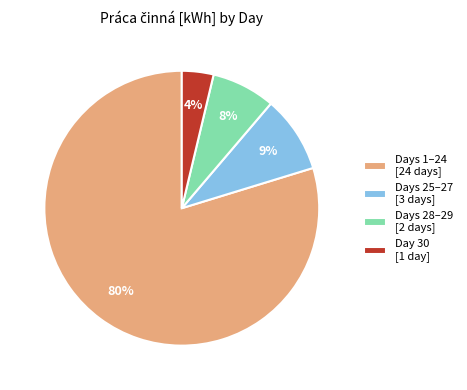

To the nearest percent, what portion does Days 28–29 [2 days] represent?

8%